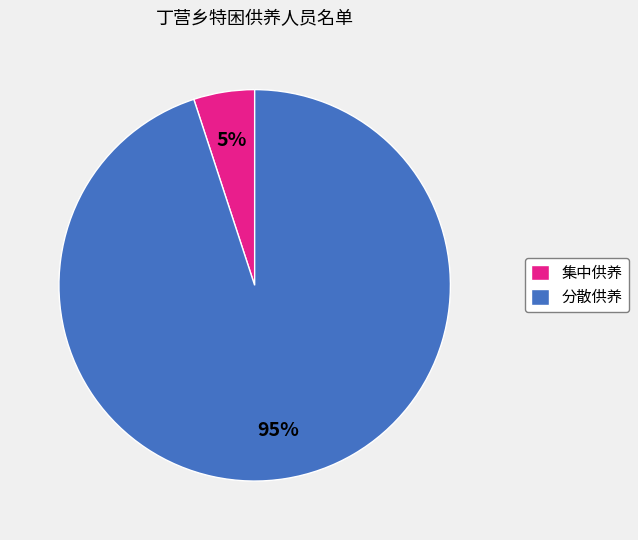

Which category has the smallest portion of the pie?

集中供养